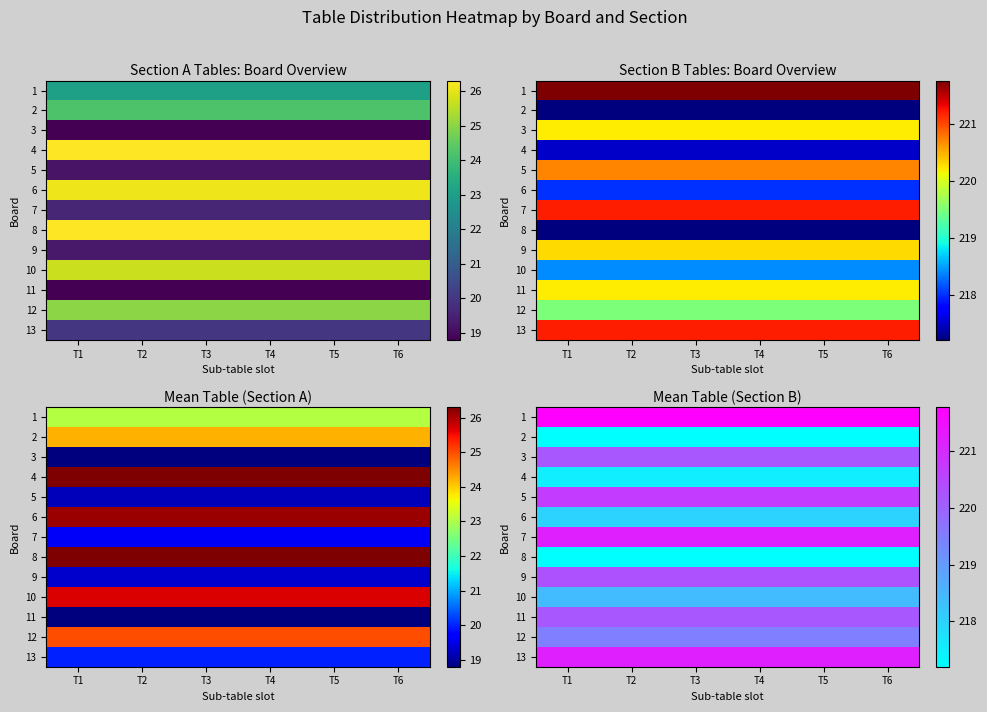

At which category is the sum across all series the highest?

T1